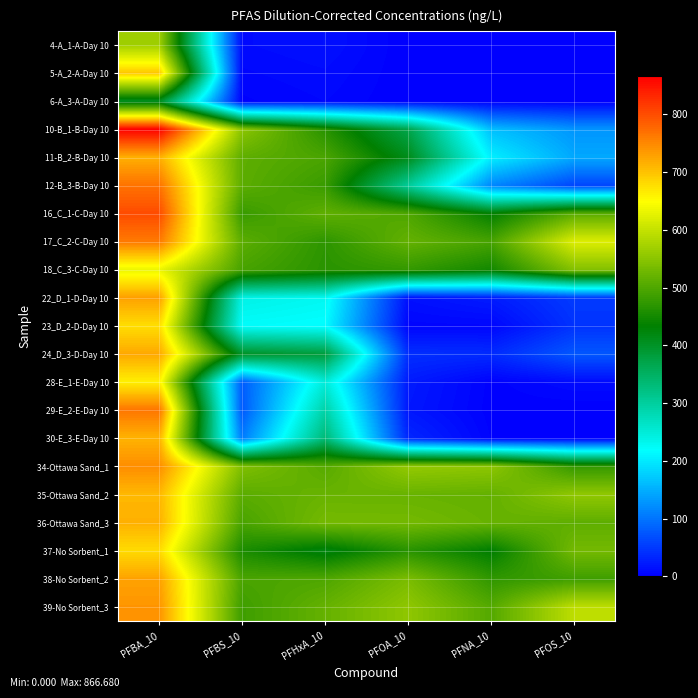

Which has a higher value, PFOS_10 or PFHxA_10?

PFHxA_10